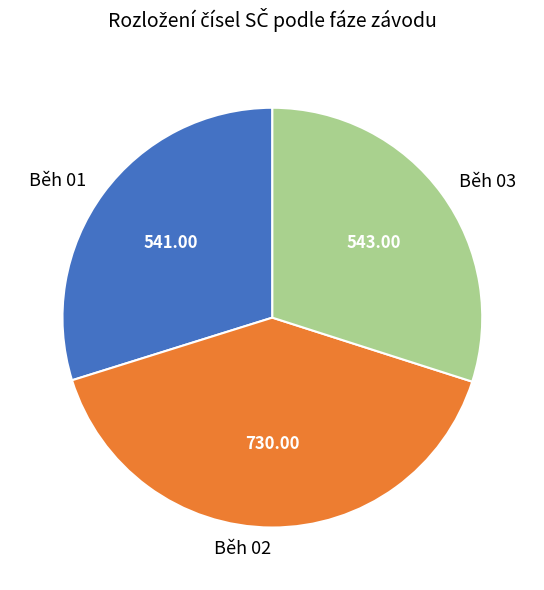

Combined, do Běh 01 and Běh 03 account for over 50%?

Yes